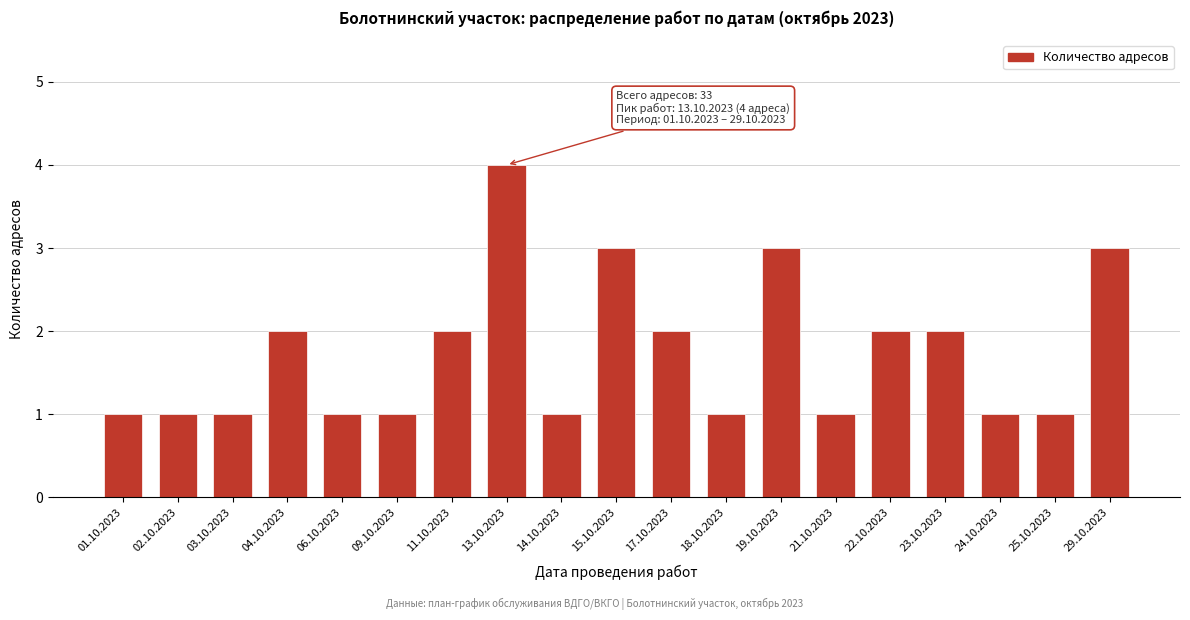

Reading right to left, transcribe all the data shown in this chart.

3	1	1	2	2	1	3	1	2	3	1	4	2	1	1	2	1	1	1